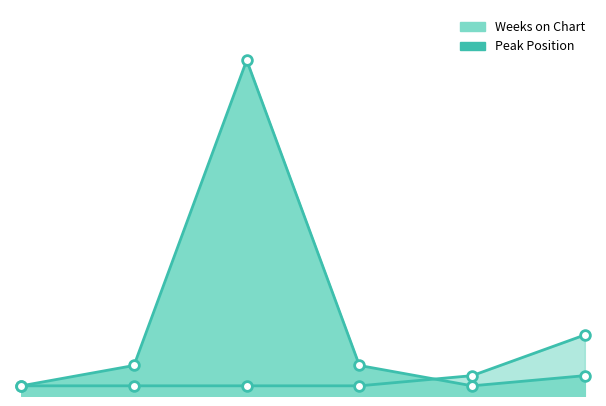

Which series changed the most between 1 and 4?

Weeks on Chart